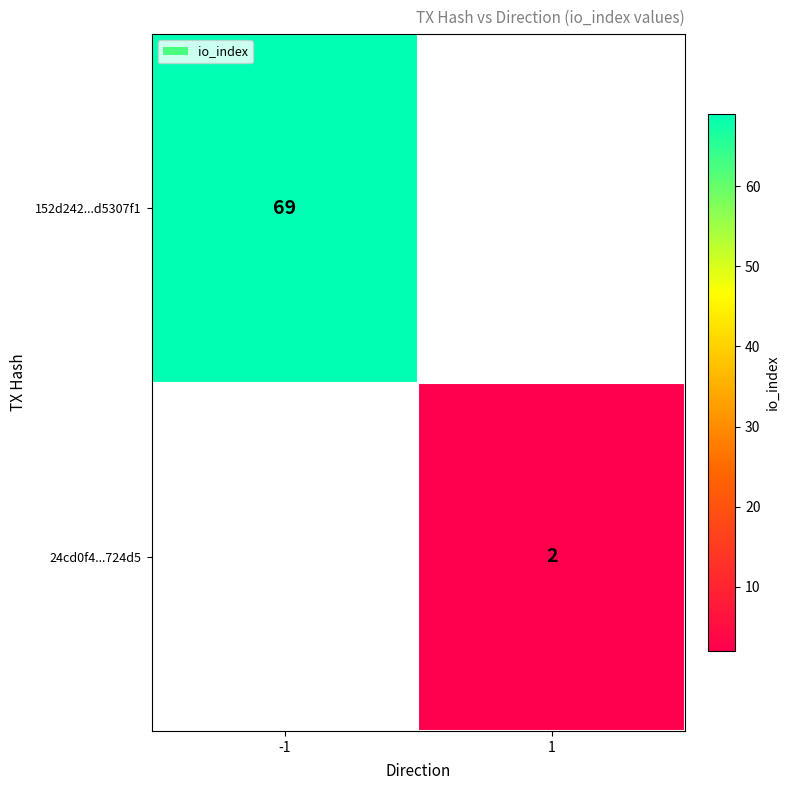

The value of 152d242...d5307f1 at -1 is 92. True or false?

False